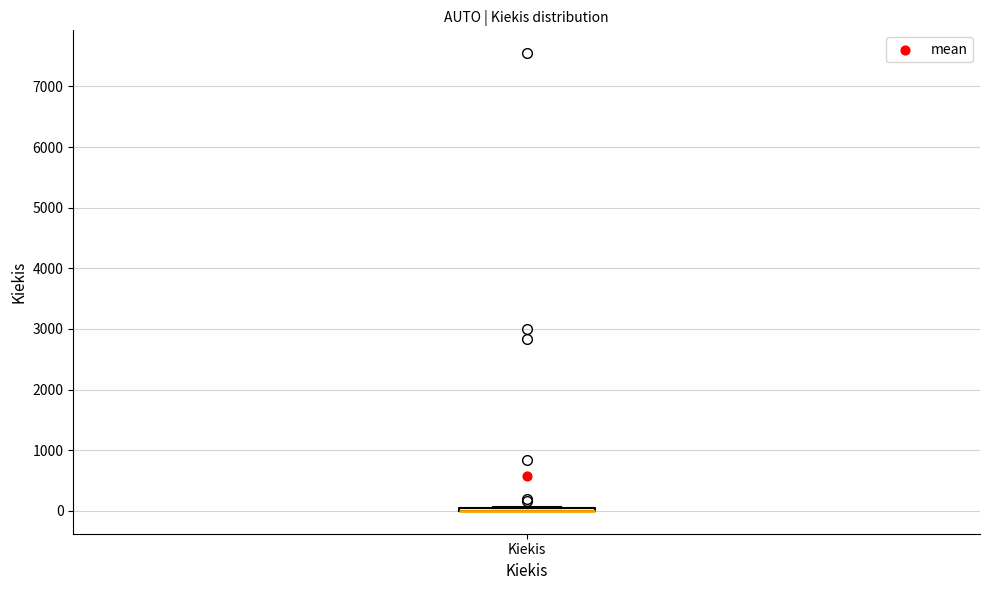

Where is the upper edge of the box for Kiekis on the y-axis? The values are not printed on the chart, so give them approximately, as read against the axis.

100